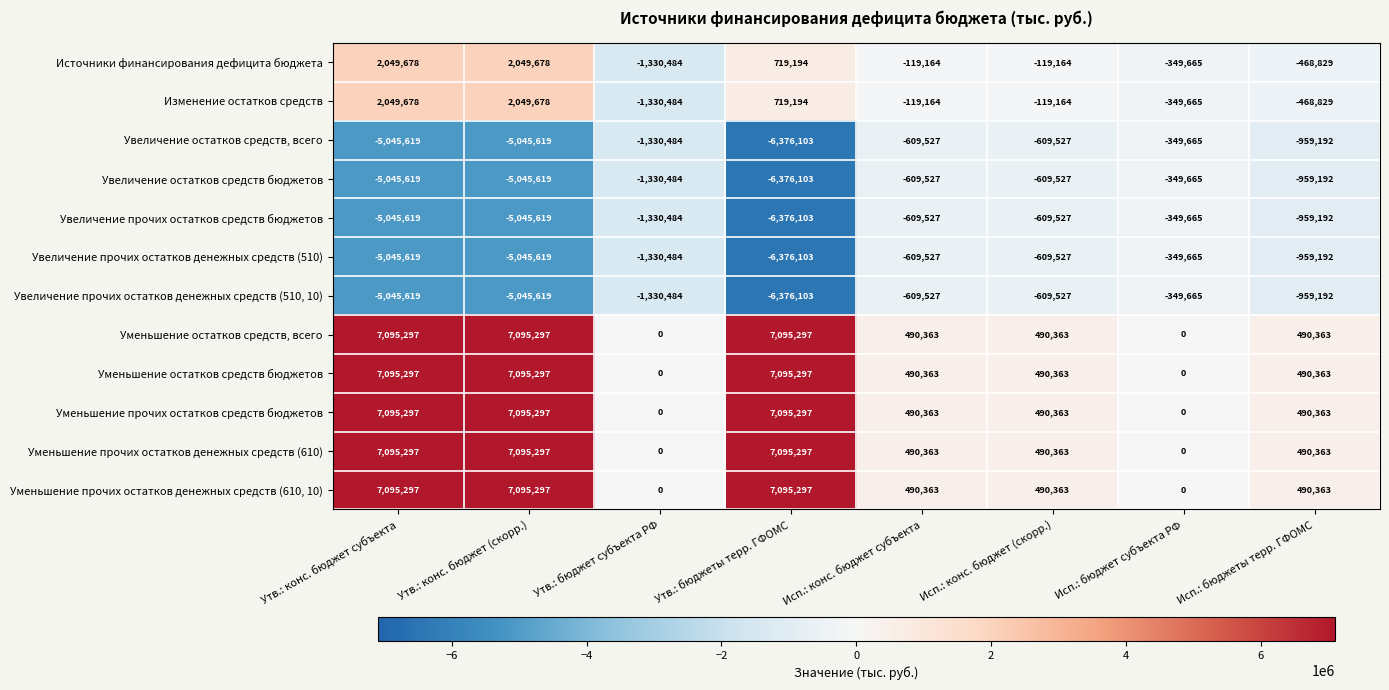

The Уменьшение остатков средств бюджетов series shows 10787973 at Утв.: конс. бюджет субъекта. True or false?

False